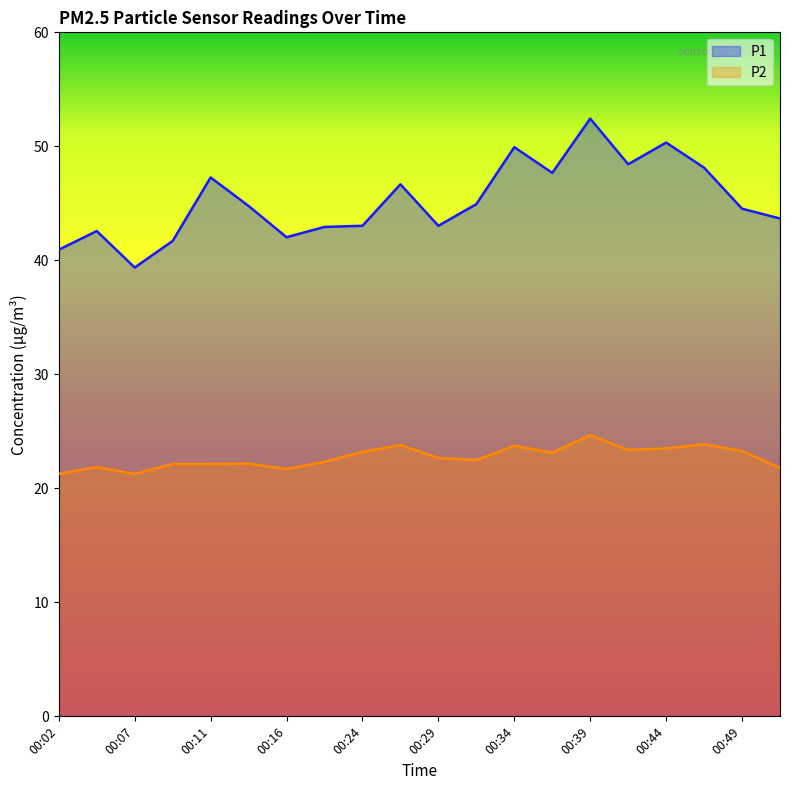

What is the value of the P1 point at the 5th from the left?

47.3